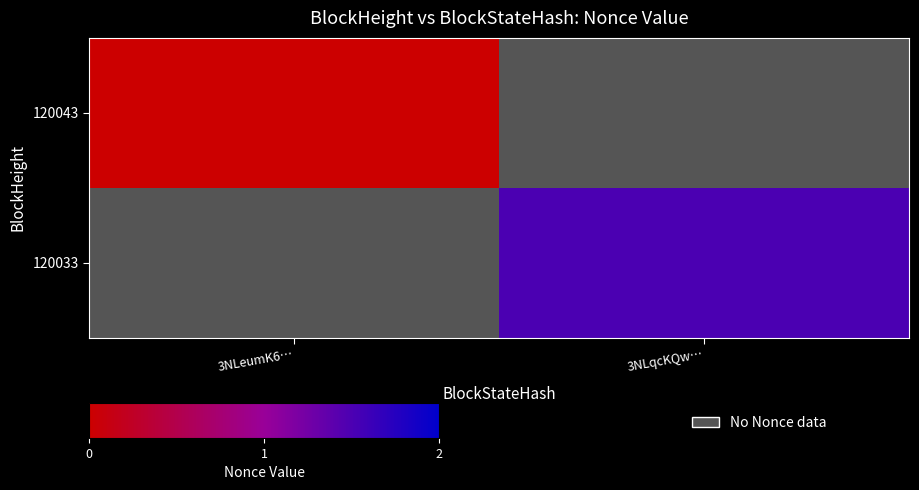

List the labels in order of 120033 value, smallest first.

3NLeumK6…, 3NLqcKQw…